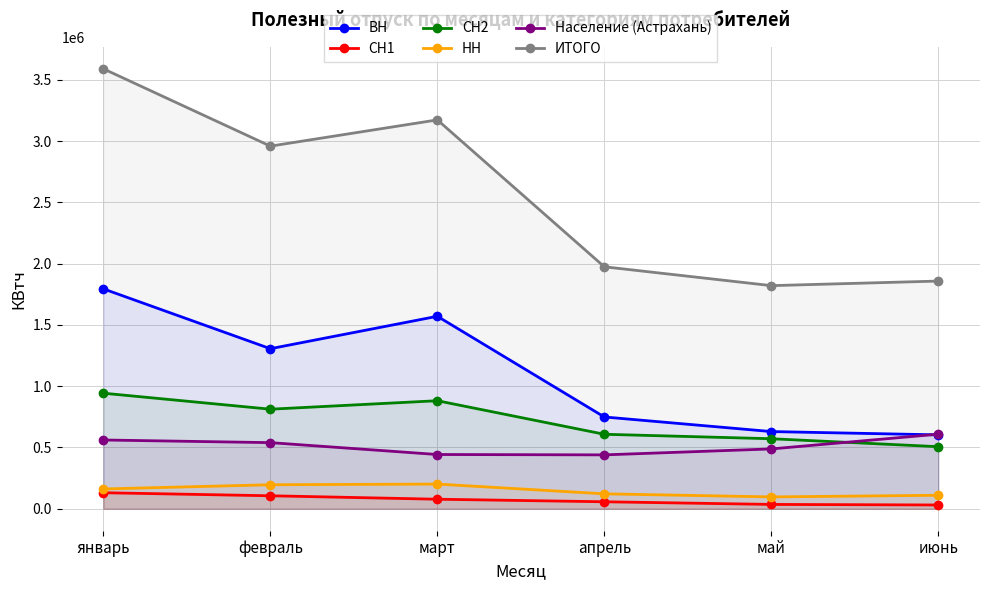

What is the average value of the Население (Астрахань) series?

513112.3